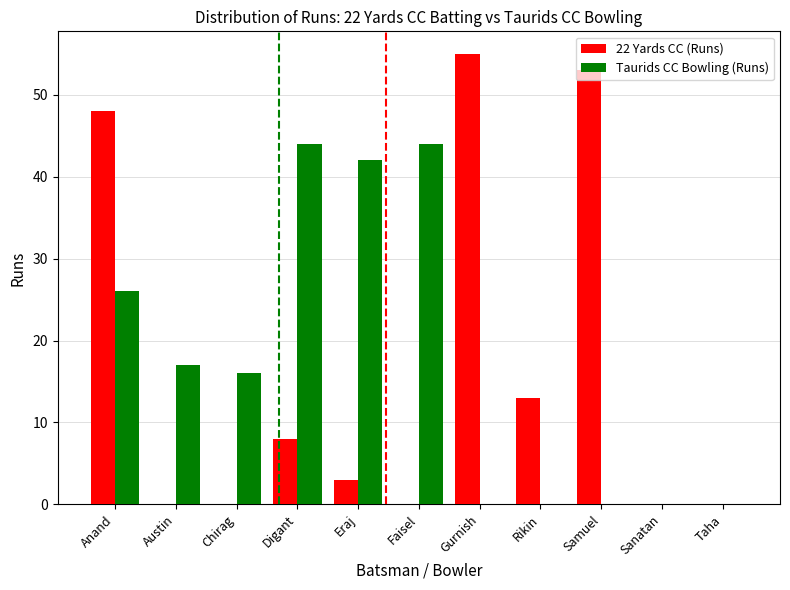

Reading right to left, what are all the values shown in this chart?

22 Yards CC (Runs): Taha=0	Sanatan=0	Samuel=53	Rikin=13	Gurnish=55	Faisel=0	Eraj=3	Digant=8	Chirag=0	Austin=0	Anand=48
Taurids CC Bowling (Runs): Taha=0	Sanatan=0	Samuel=0	Rikin=0	Gurnish=0	Faisel=44	Eraj=42	Digant=44	Chirag=16	Austin=17	Anand=26